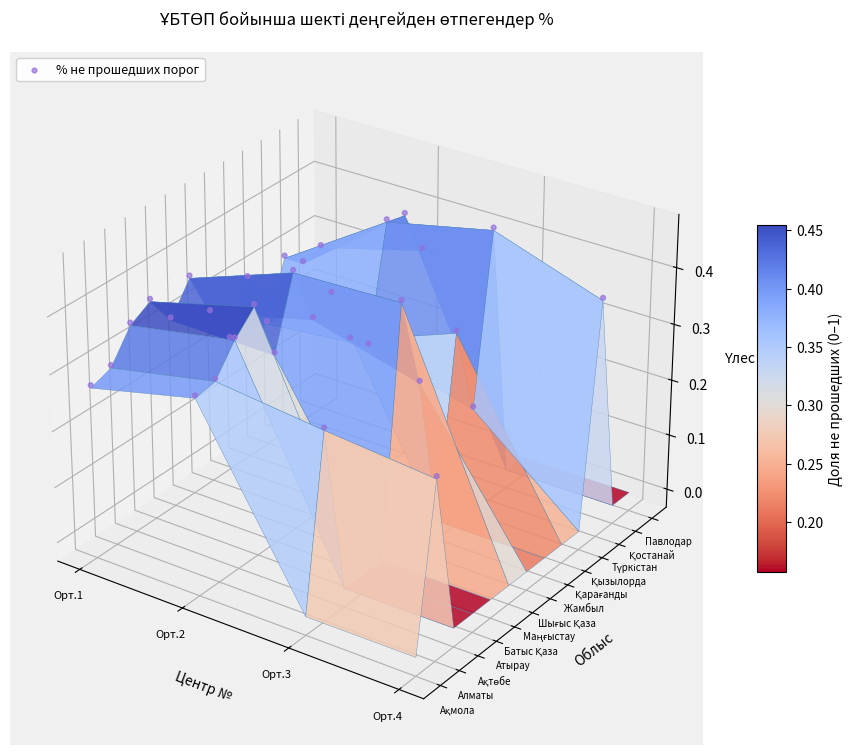

True or false: the data shows 0.0 at 29.

False